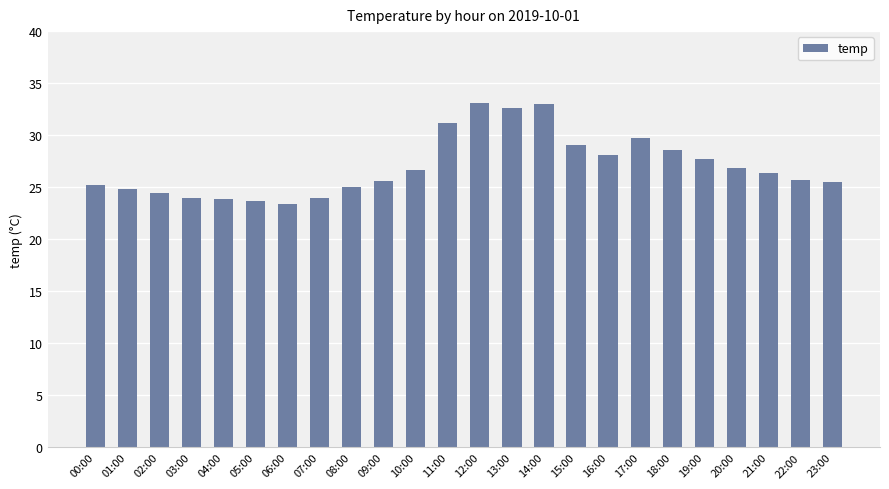

The value at 00:00 is 39.5. True or false?

False